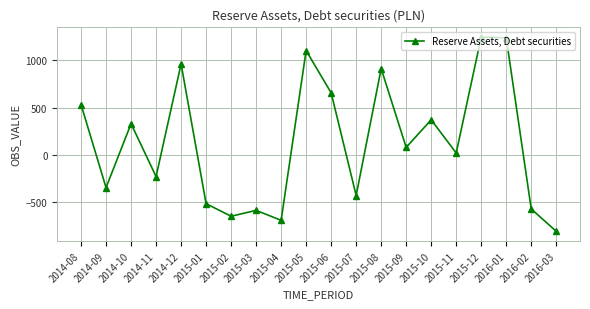

What is the greatest value displayed?

1246